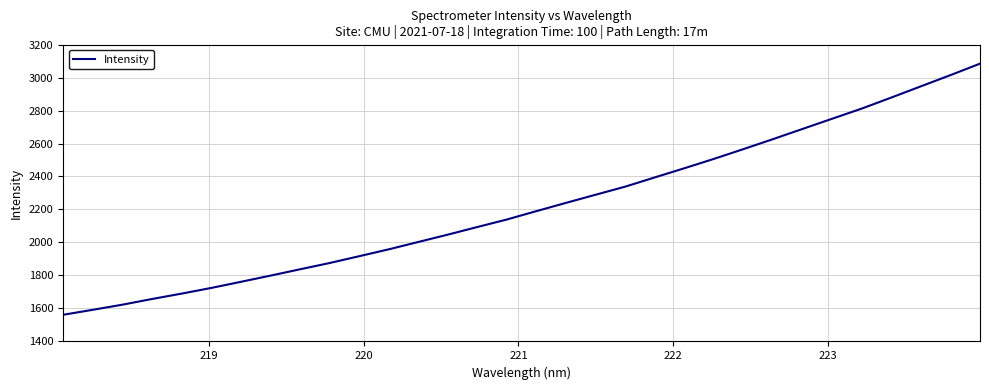

What is the difference between the maximum and minimum values?

1522.6